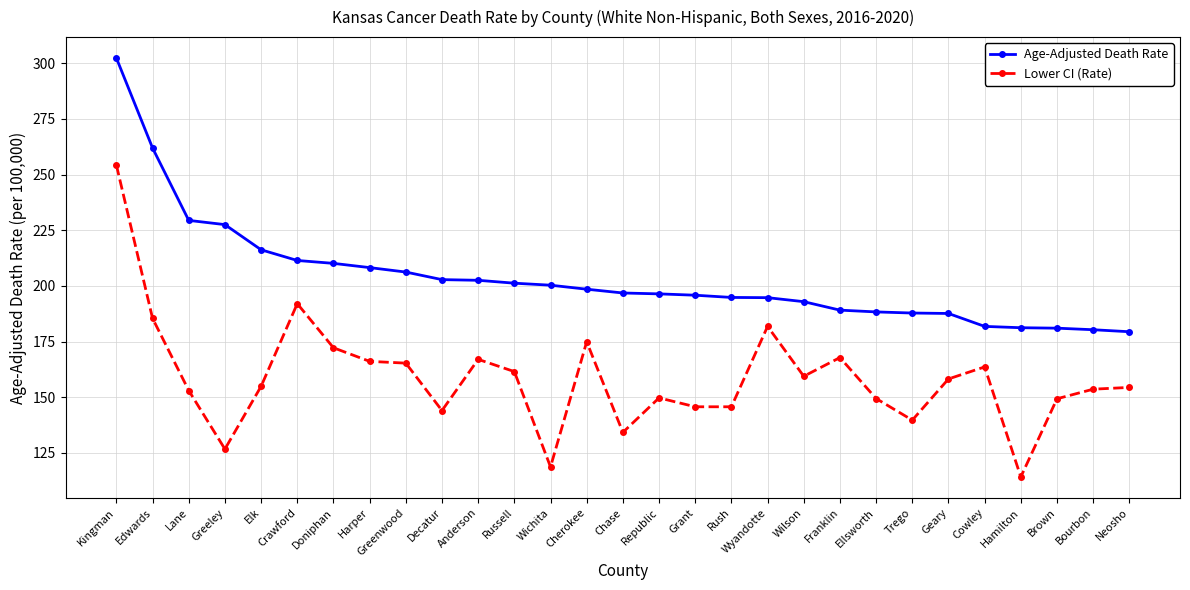

The value of Lower CI (Rate) at Wichita is 185.7. True or false?

False